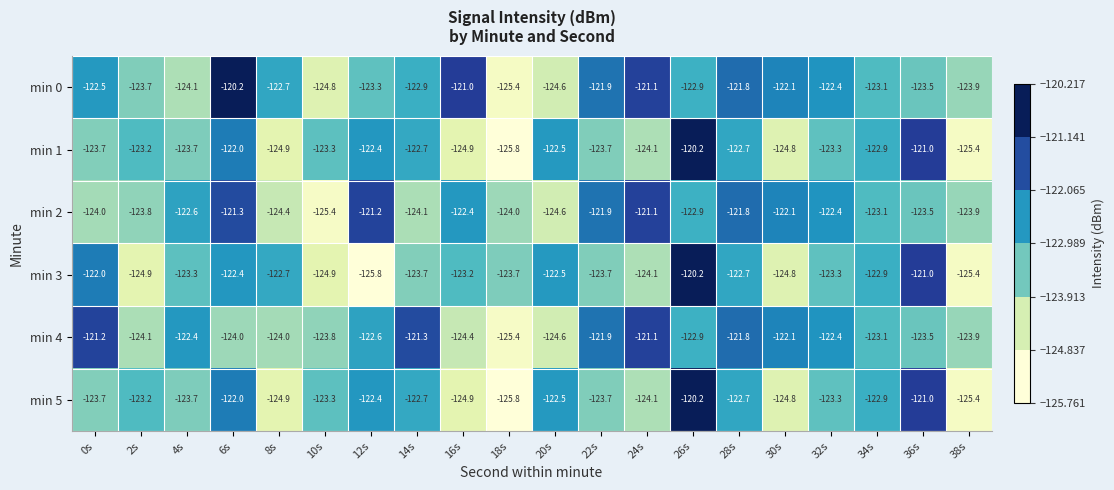

How many data points in min 3 are above -123?

8